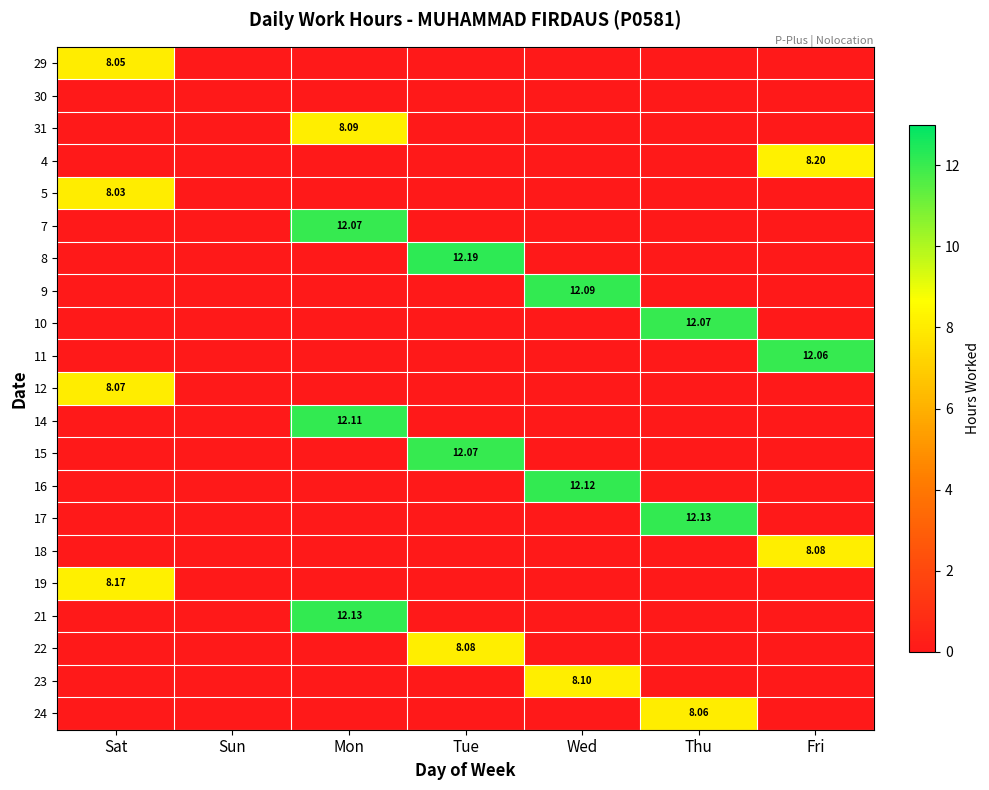

What is the total value across all series at Sat?

32.3